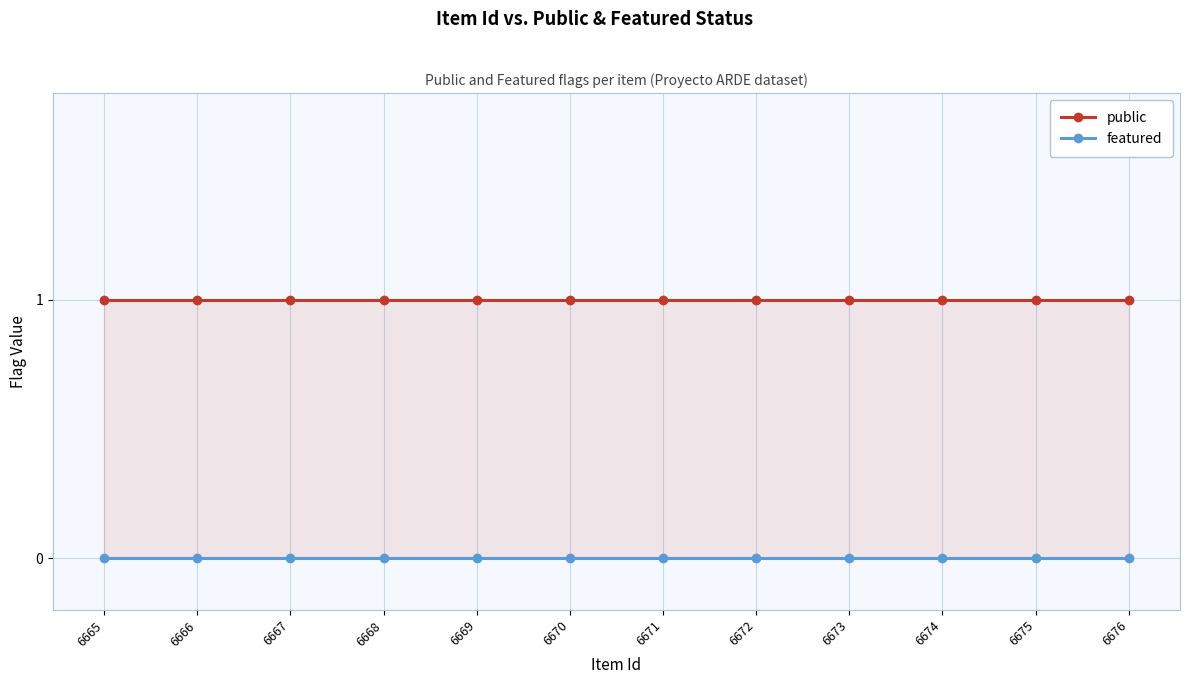

Is the value of featured at 6672 greater than the value of public at 6665?

No